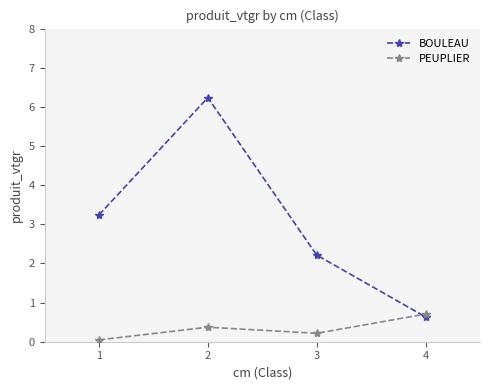

How many lines are shown in the chart?

2